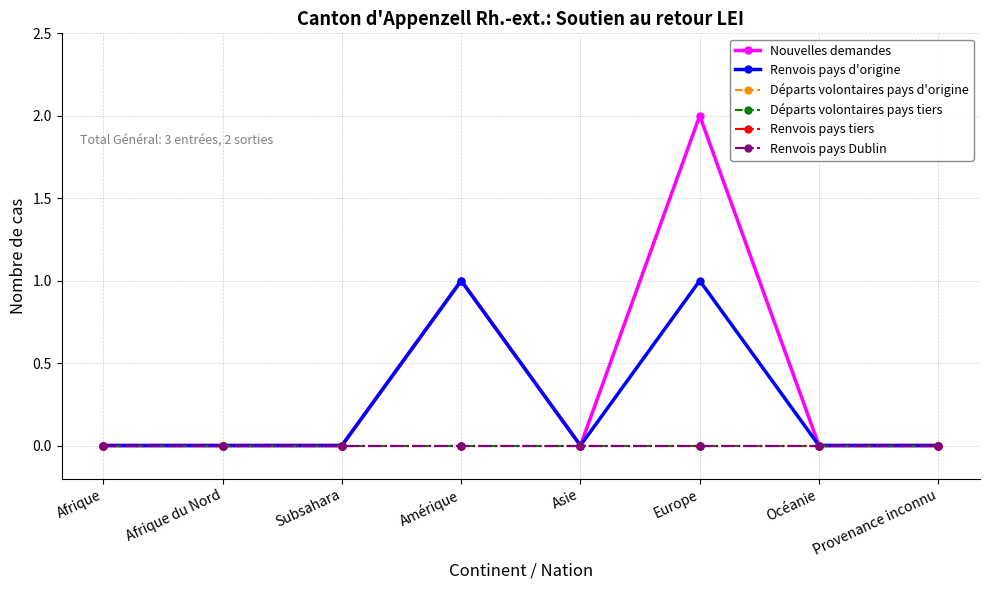

How many lines are shown in the chart?

6